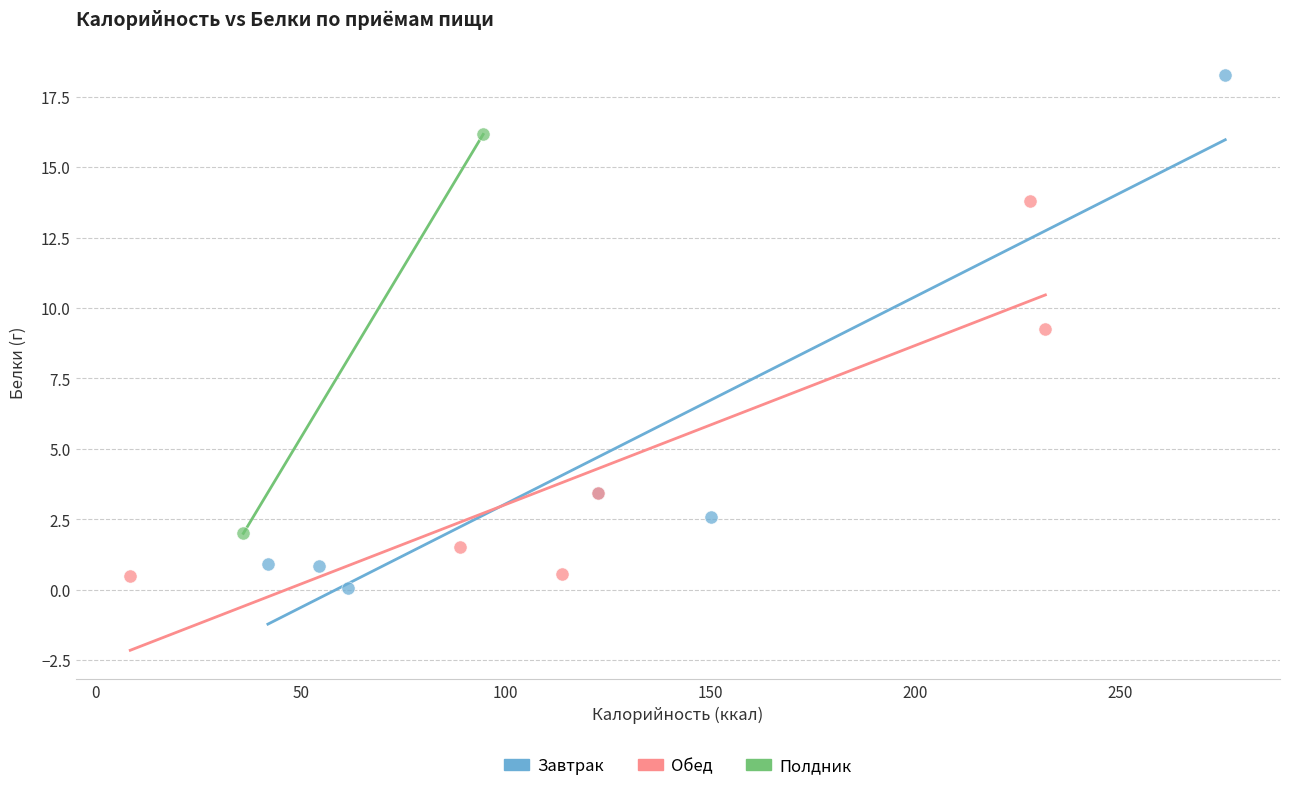

Which series has the largest Y range (max minus min)?

Завтрак